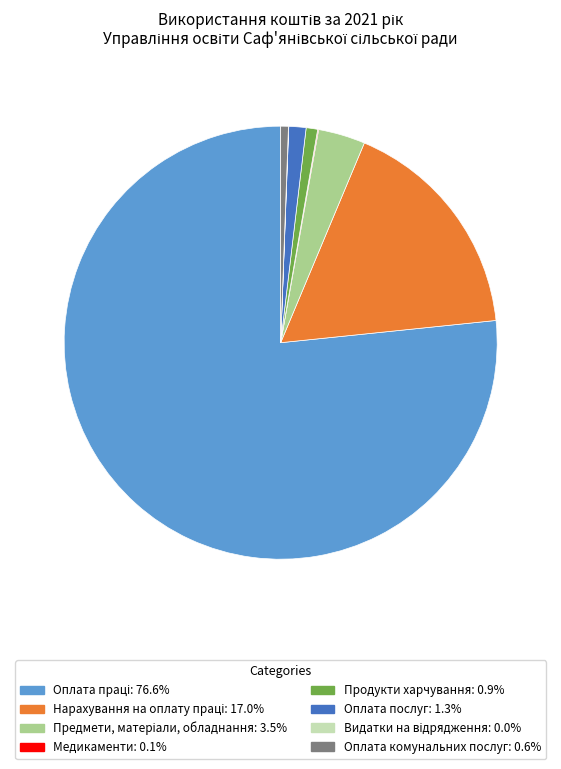

Is there a majority slice in this chart?

Yes